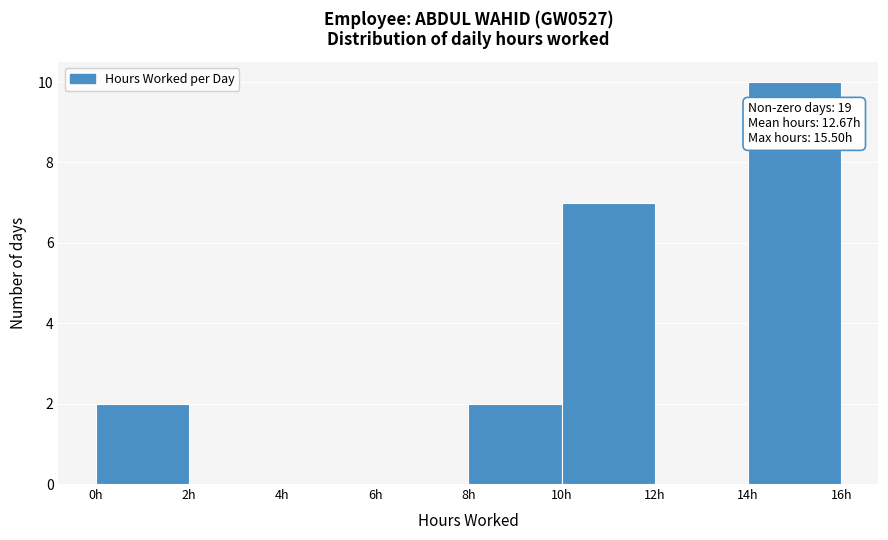

Which range on the x-axis has the tallest bar?

14 to 16